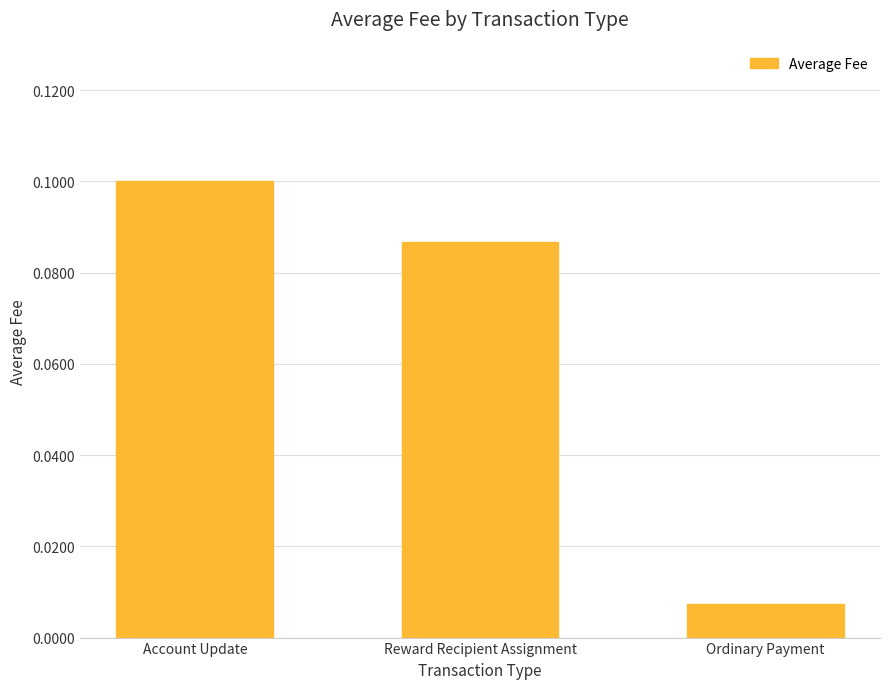

The chart shows a value of 0.1 at Account Update. True or false?

True